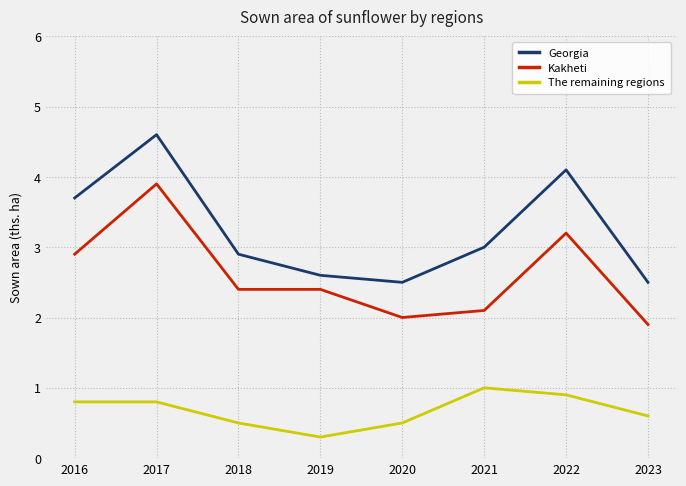

What is the difference between the highest and lowest values at 2023?

1.9